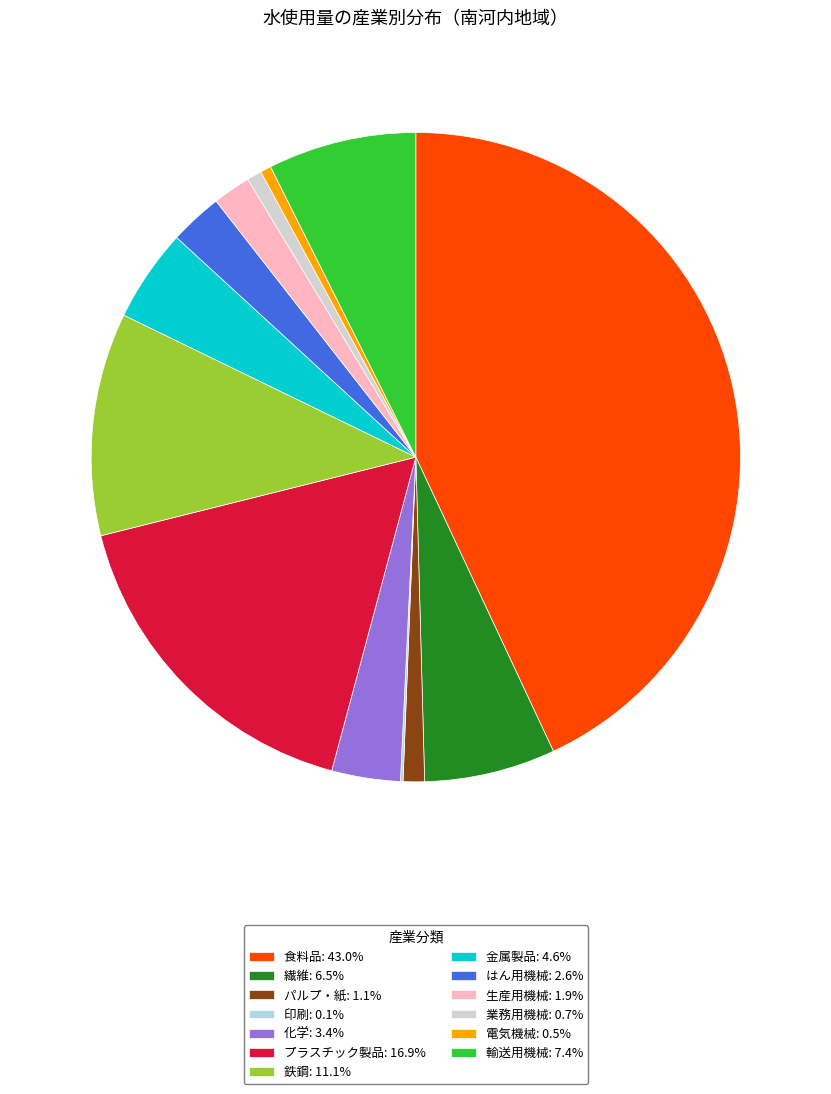

Approximately how many times larger is the value at 電気機械 compared to はん用機械?

0.2